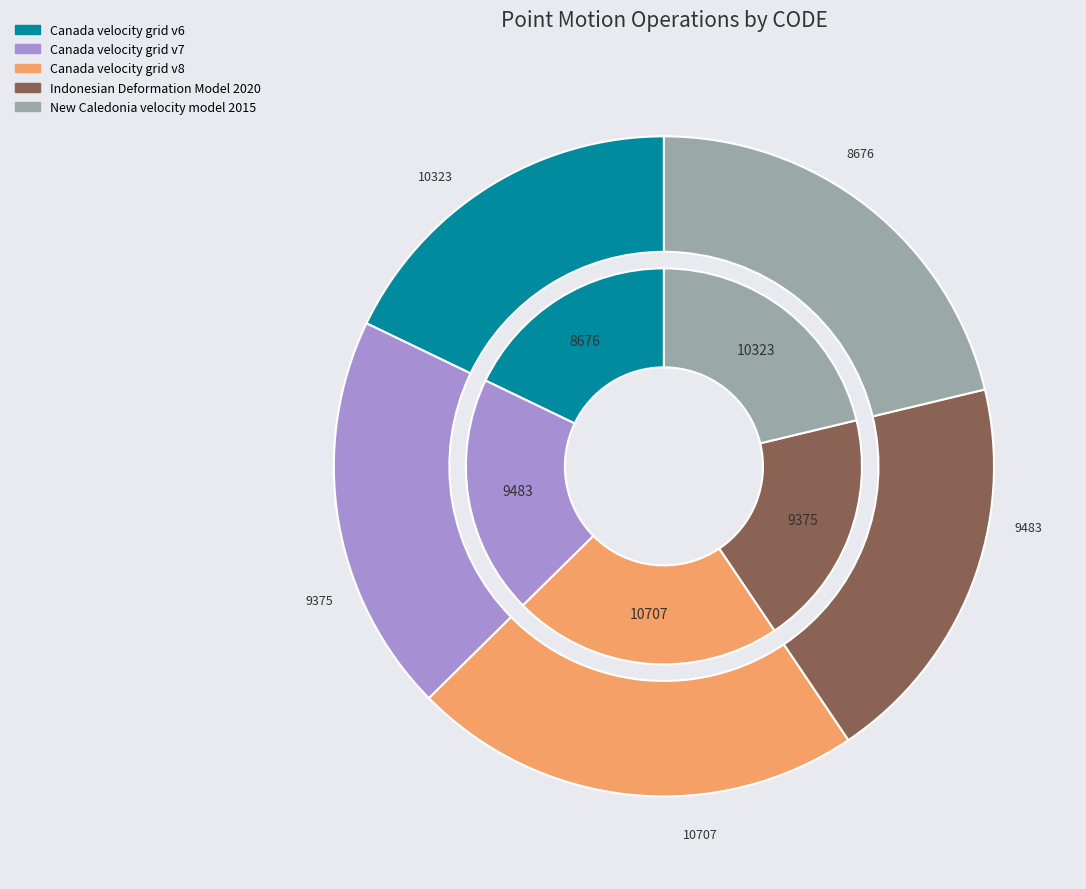

Count the number of slices in the pie.

5